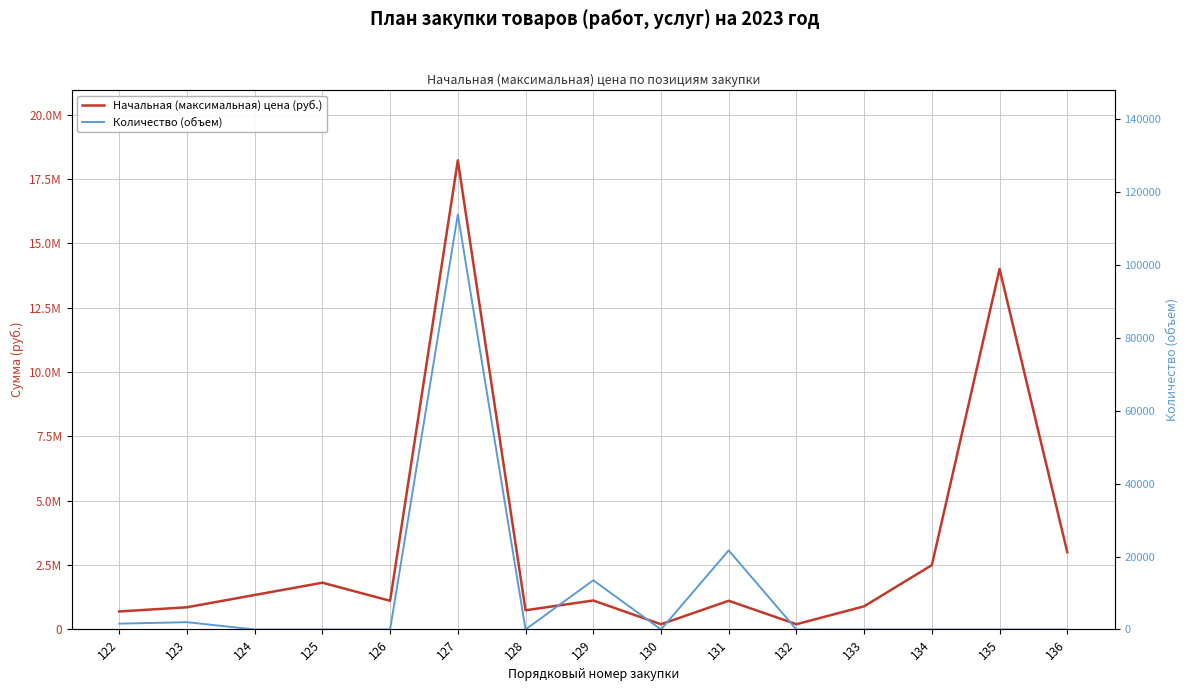

What is the value of the Количество (объем) point at the 14th from the left?

1.0